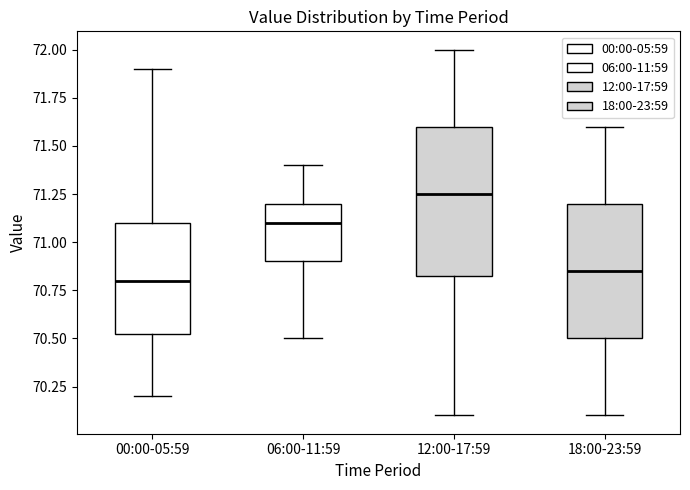

Reading left to right, read every box against the y-axis: the position of its median line, the range the box covers, and the ends of its whiskers. The values are not printed on the chart, so give them approximately, as read against the axis.

00:00-05:59: median 70.80, box 70.55 to 71.10, whiskers 70.20 to 71.90
06:00-11:59: median 71.10, box 70.90 to 71.20, whiskers 70.50 to 71.40
12:00-17:59: median 71.25, box 70.85 to 71.60, whiskers 70.10 to 72.00
18:00-23:59: median 70.85, box 70.50 to 71.20, whiskers 70.10 to 71.60